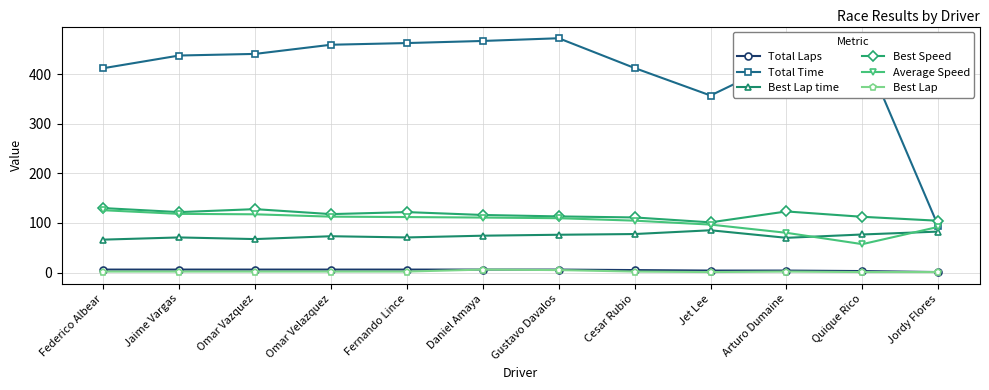

What is the maximum value for Average Speed?

125.7